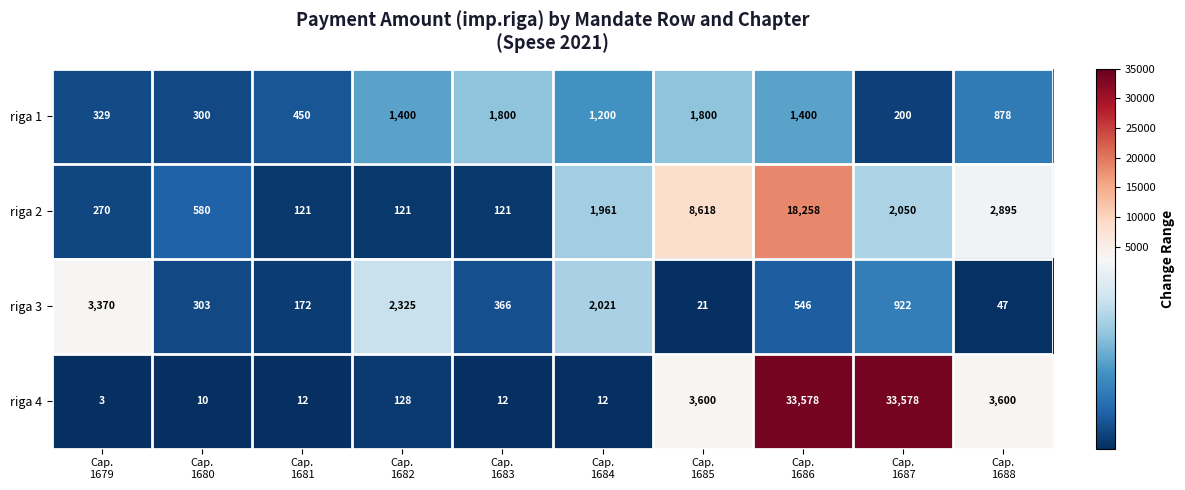

Between Cap.
1685 and Cap.
1687, which series saw the biggest shift?

riga 4